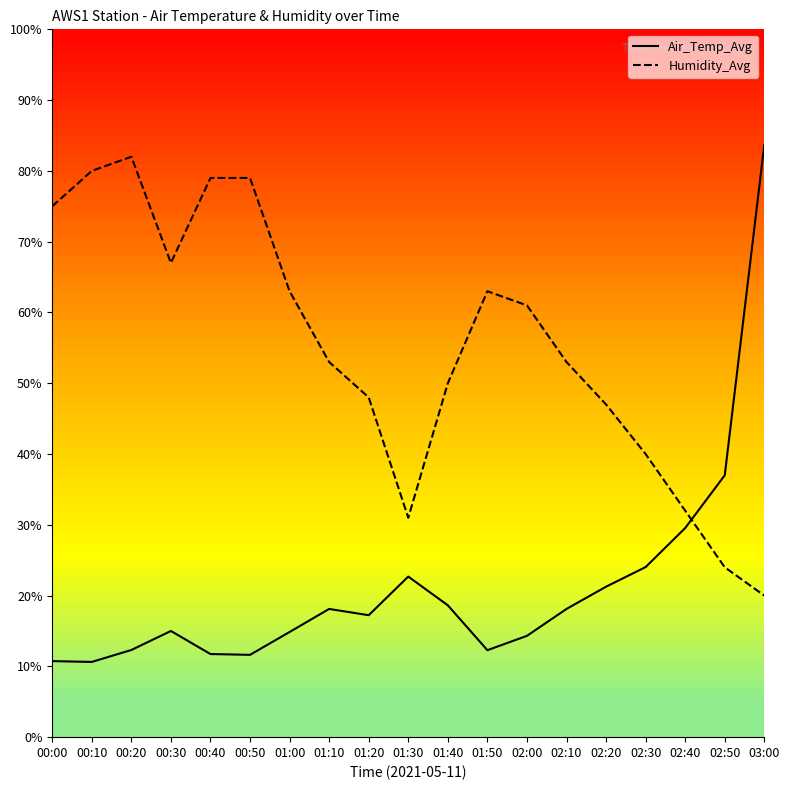

At how many categories does at least one series exceed 18?

19